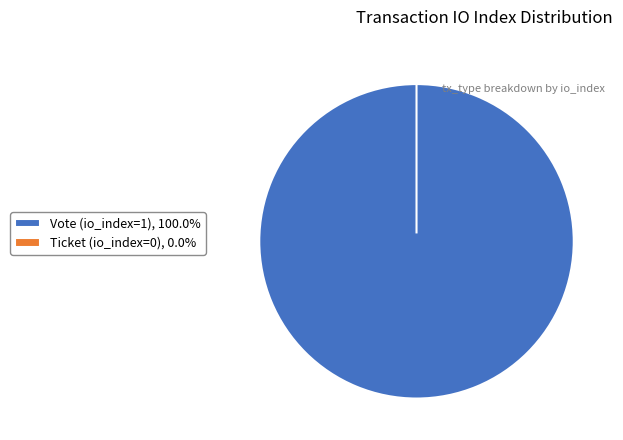

To the nearest percent, what is the average slice percentage?

50%